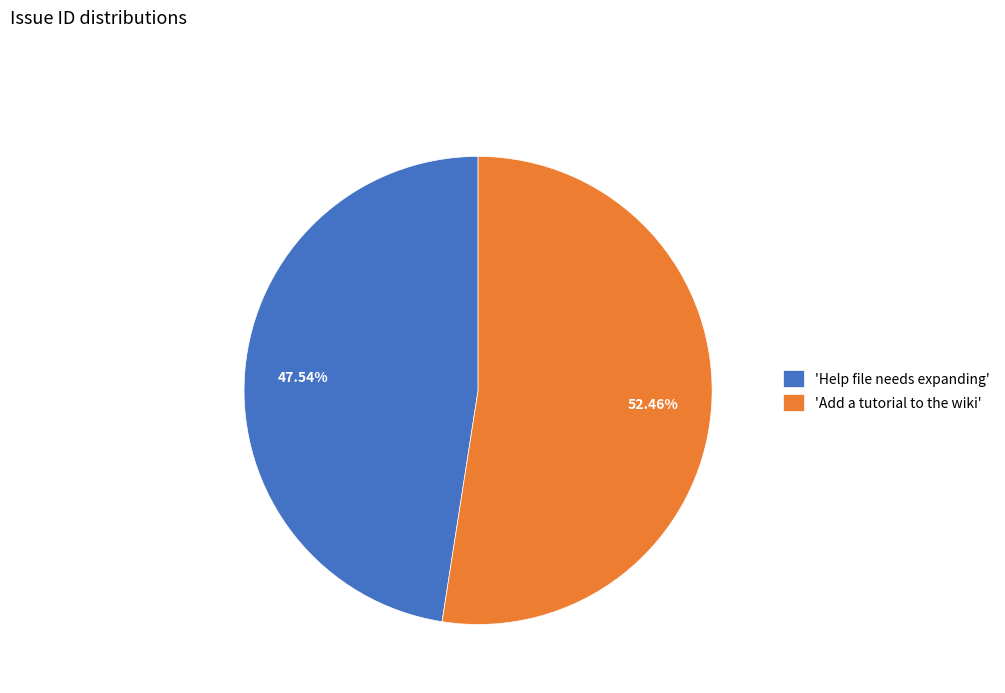

Between 'Add a tutorial to the wiki' and 'Help file needs expanding', which is larger?

'Add a tutorial to the wiki'